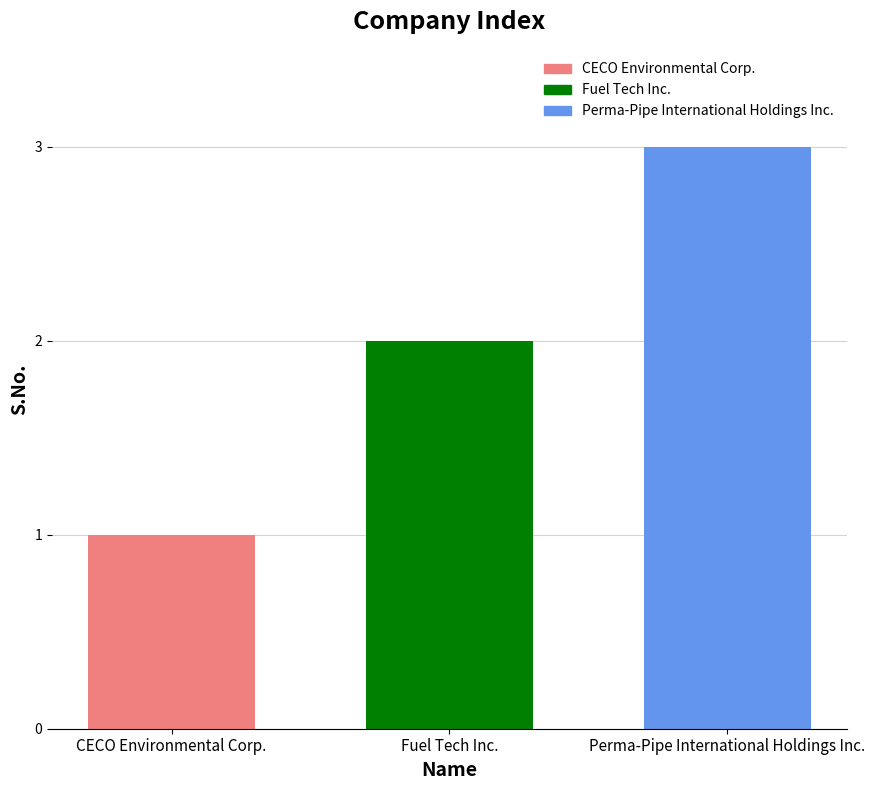

How many bars are there in total?

3